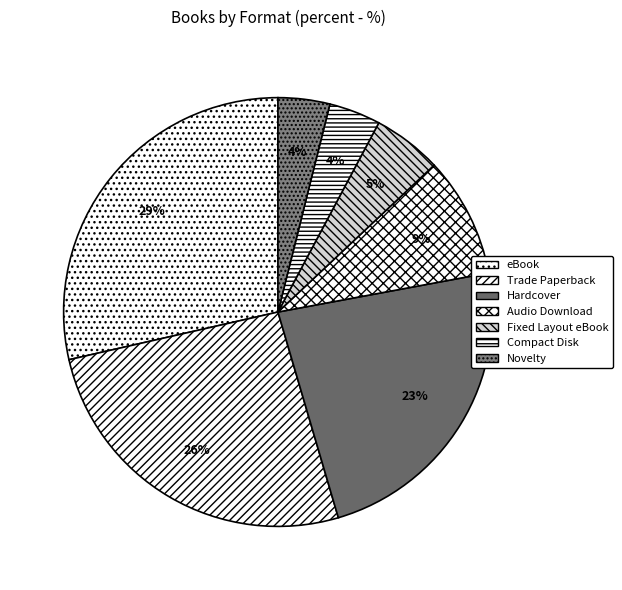

Count the number of slices in the pie.

7